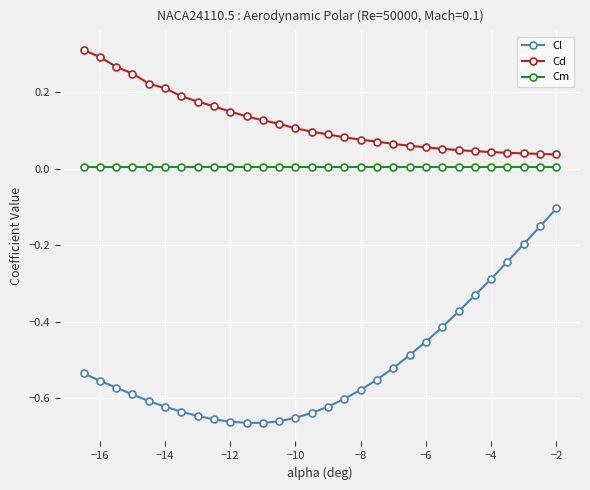

True or false: Cd and Cm intersect in this chart.

False